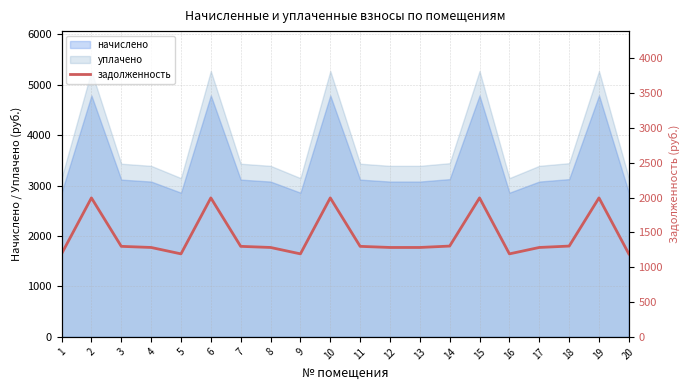

What is the highest value of the уплачено series?

5275.2